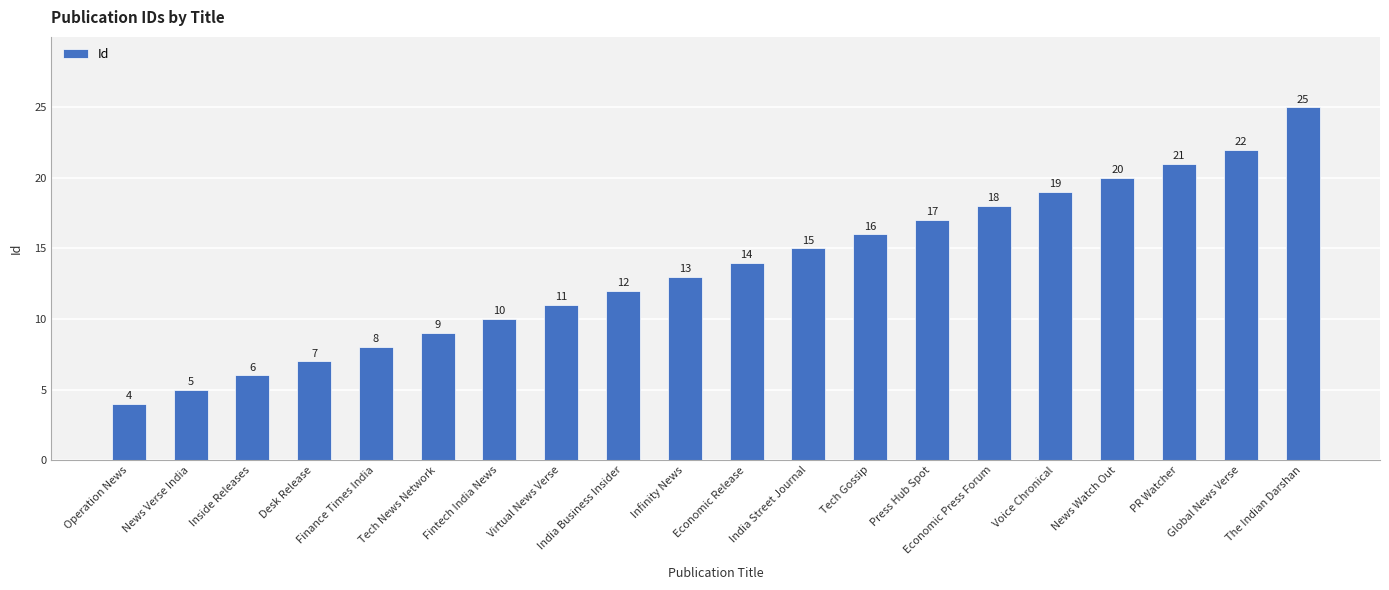

Which label corresponds to the smallest value in the chart?

Operation News